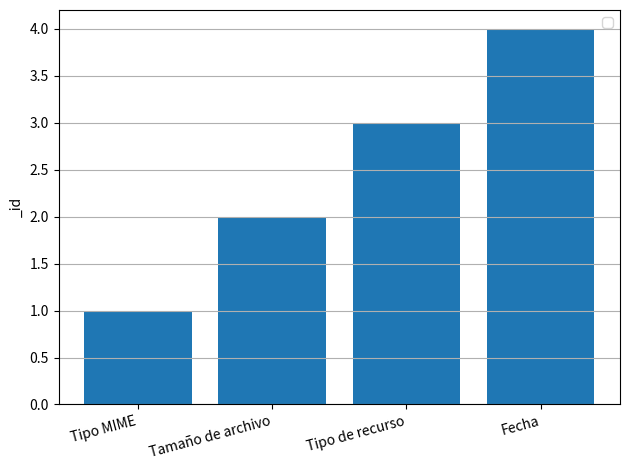

Between Tamaño de archivo and Tipo de recurso, which is larger?

Tipo de recurso